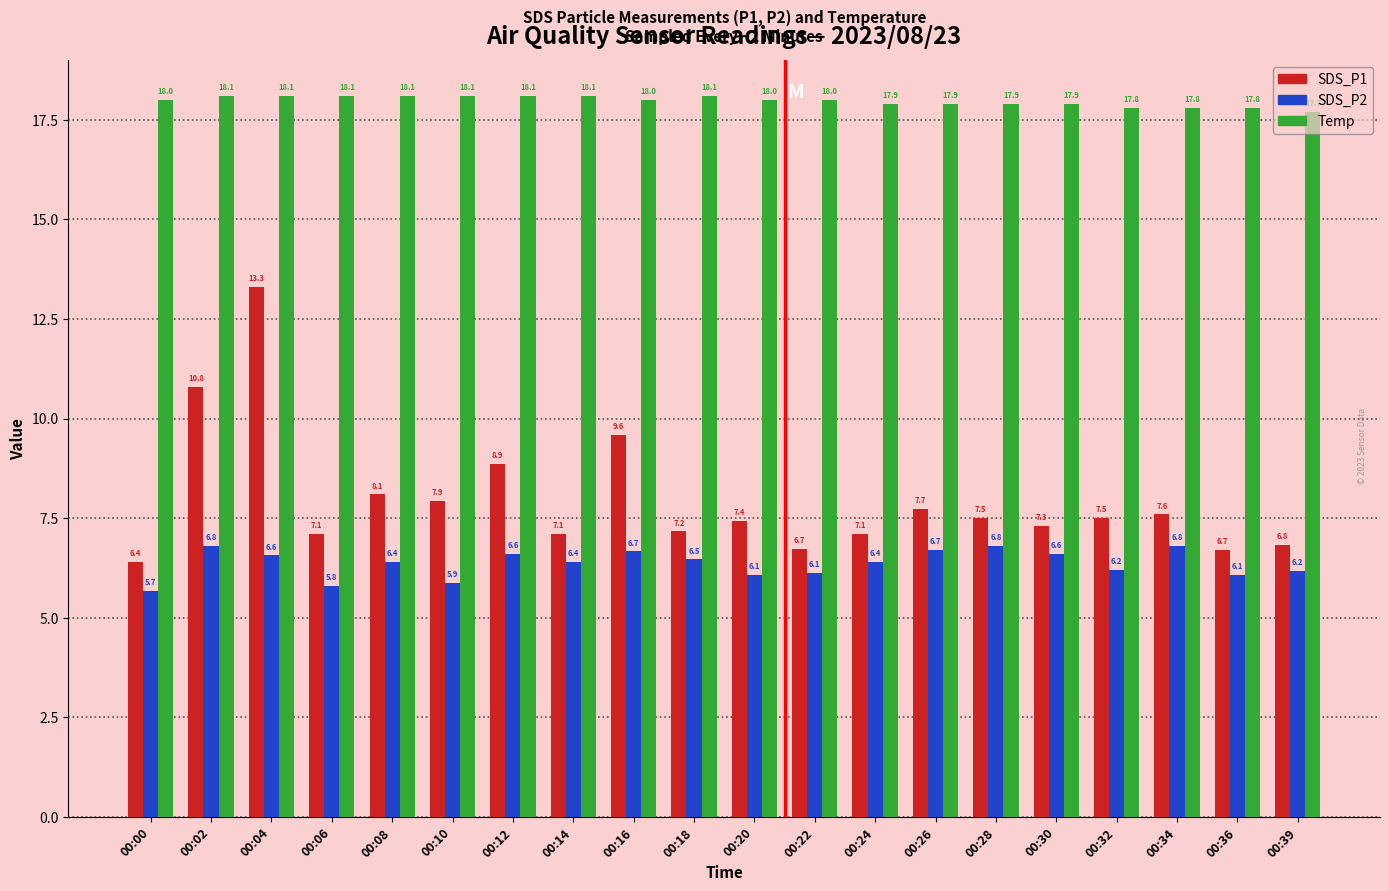

What is the total value across all series at 00:39?

30.7